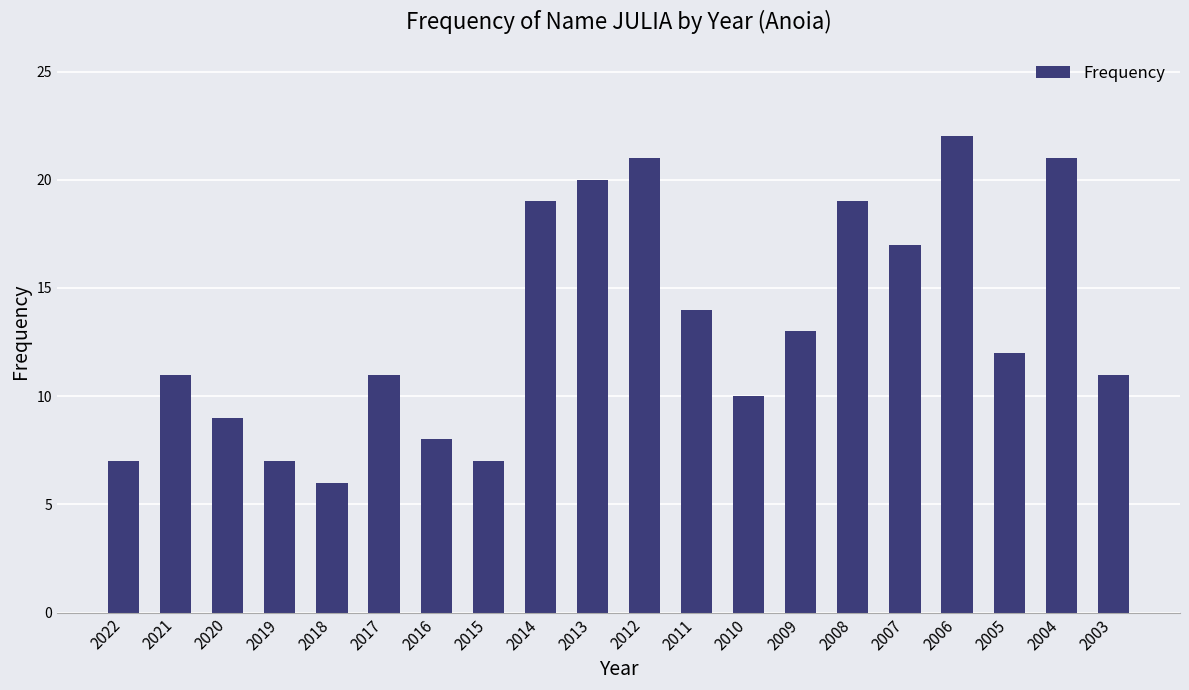

What is the difference between the maximum and minimum values?

16